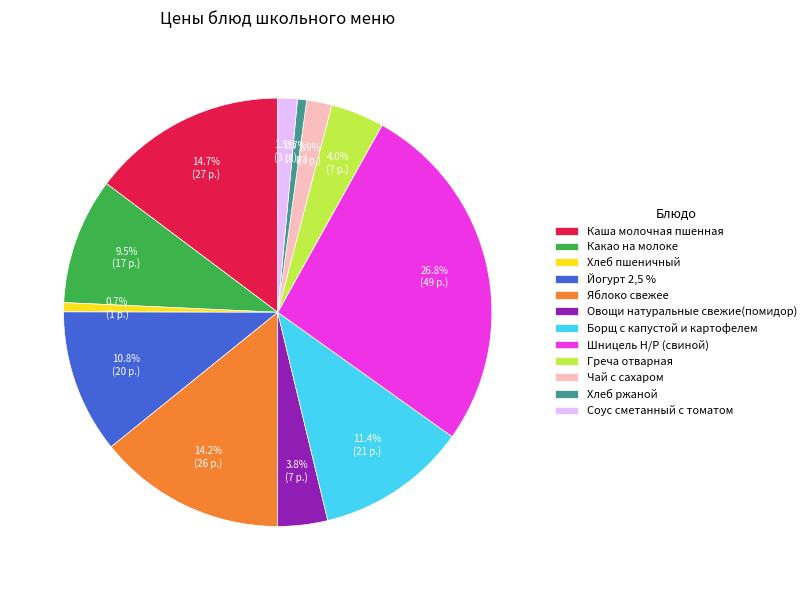

What percentage is the Чай с сахаром slice, to the nearest percent?

2%